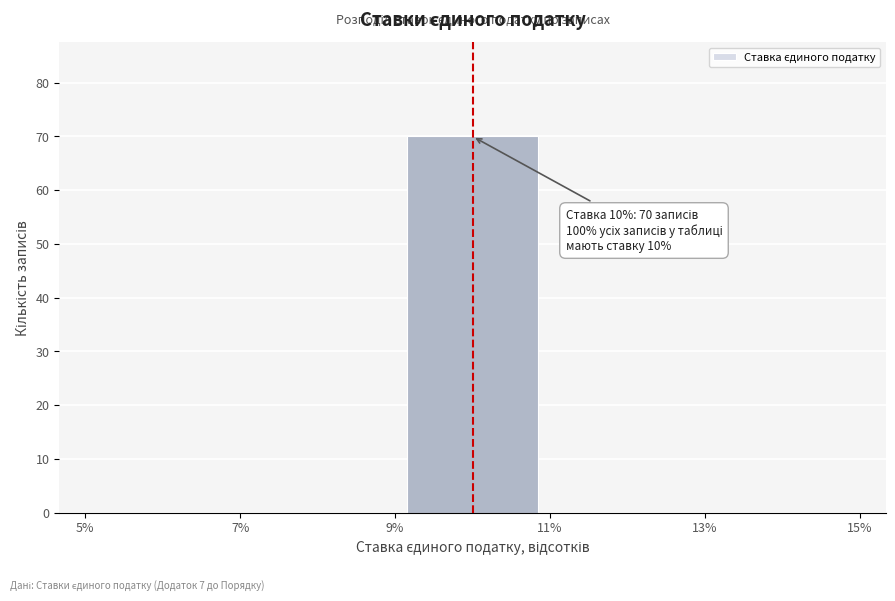

Over which range of the x-axis is the bar tallest?

9% to 11%